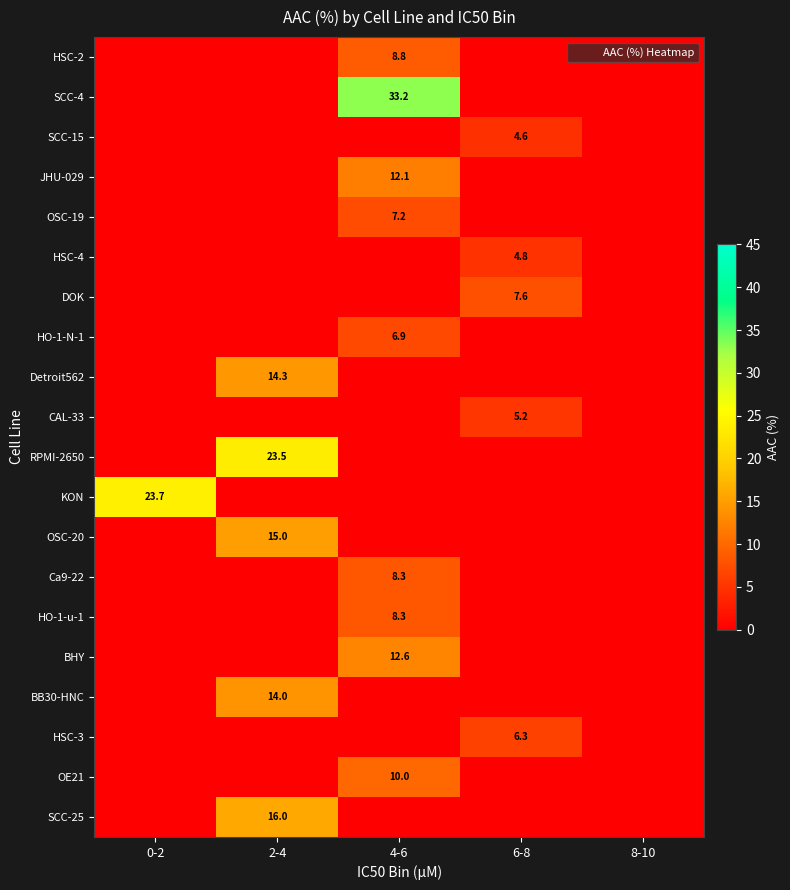

At 8-10, list the series in order from smallest to largest.

HSC-2, SCC-4, SCC-15, JHU-029, OSC-19, HSC-4, DOK, HO-1-N-1, Detroit562, CAL-33, RPMI-2650, KON, OSC-20, Ca9-22, HO-1-u-1, BHY, BB30-HNC, HSC-3, OE21, SCC-25